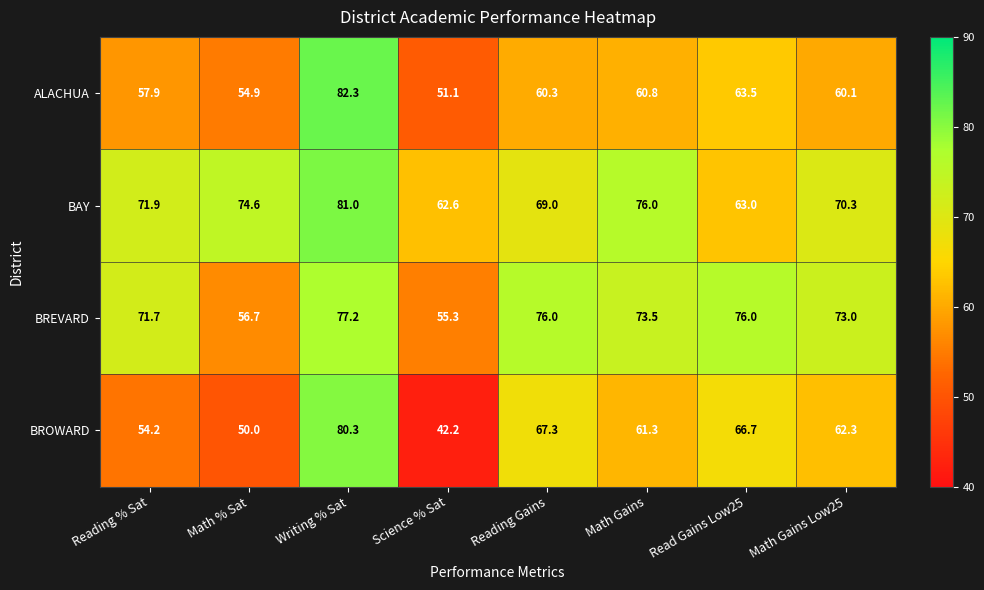

What is the smallest value displayed?

42.2